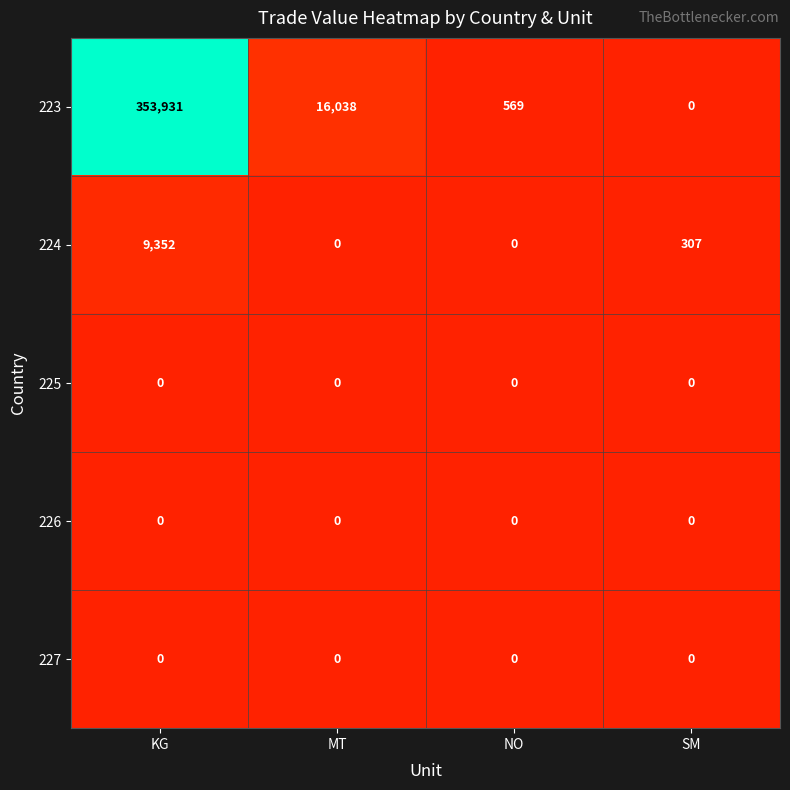

At which category is the sum across all series the highest?

KG